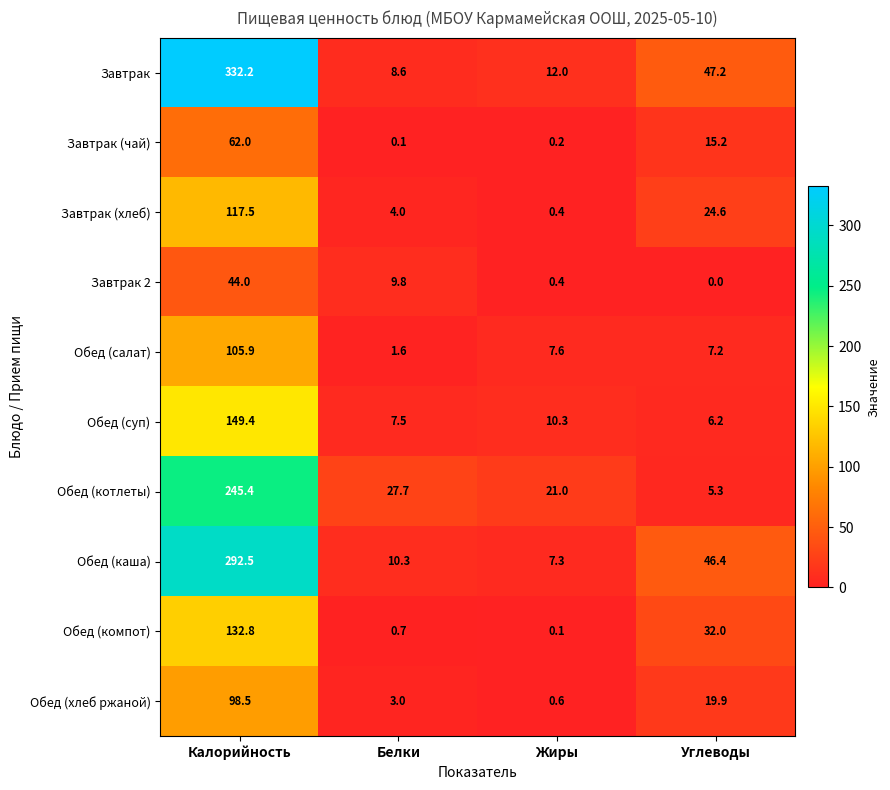

How many categories are shown in the chart?

4